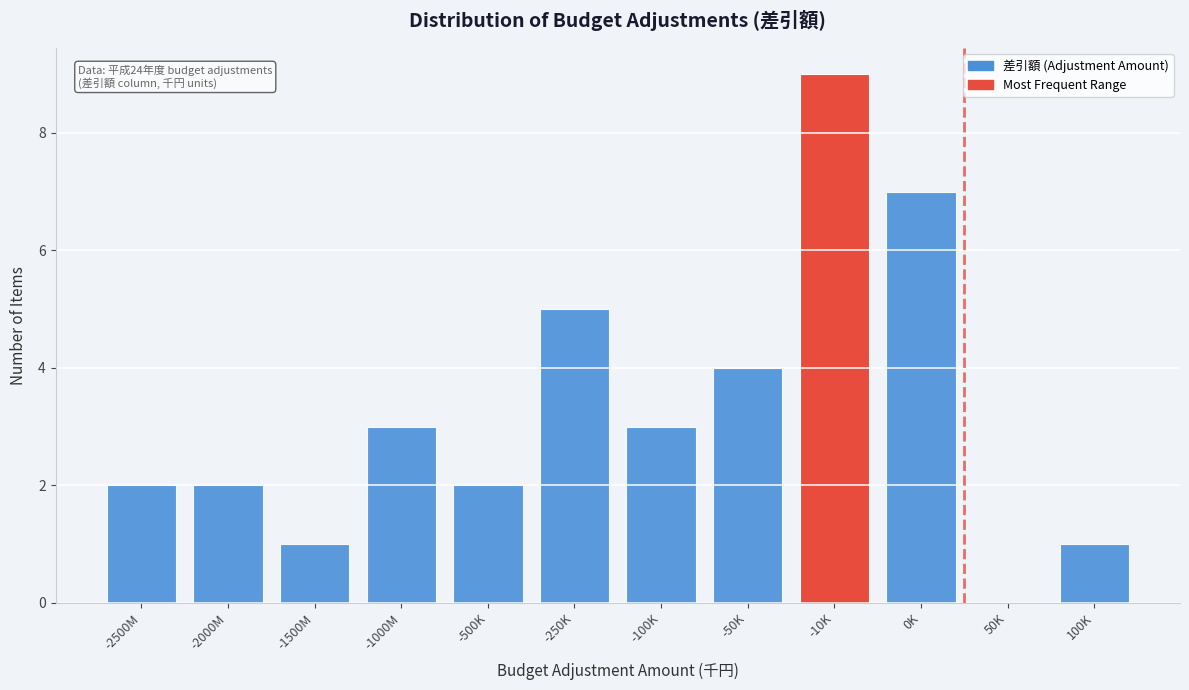

Reading right to left, what are all the values shown in this chart?

100K=1	50K=0	0K=7	-10K=9	-50K=4	-100K=3	-250K=5	-500K=2	-1000M=3	-1500M=1	-2000M=2	-2500M=2